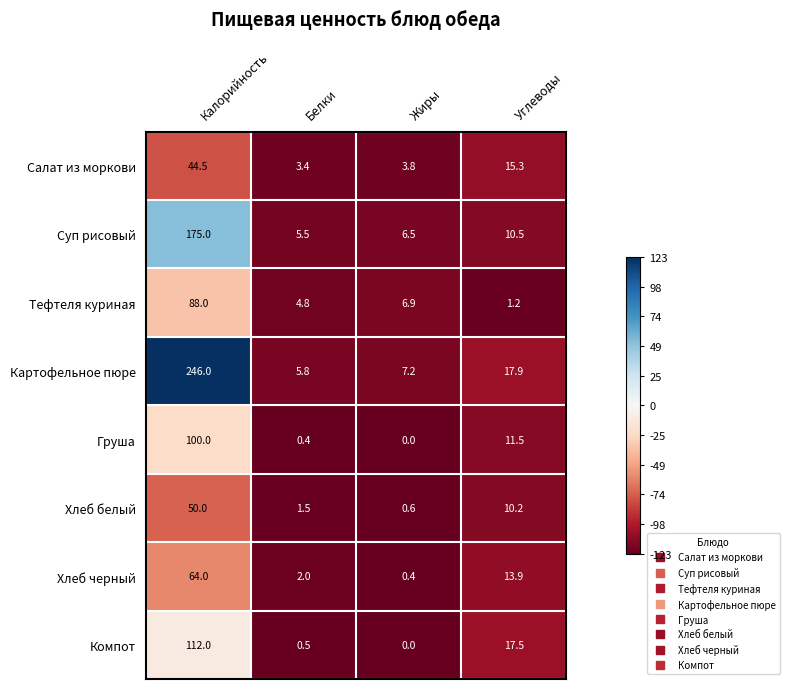

Count the number of data series in this chart.

8